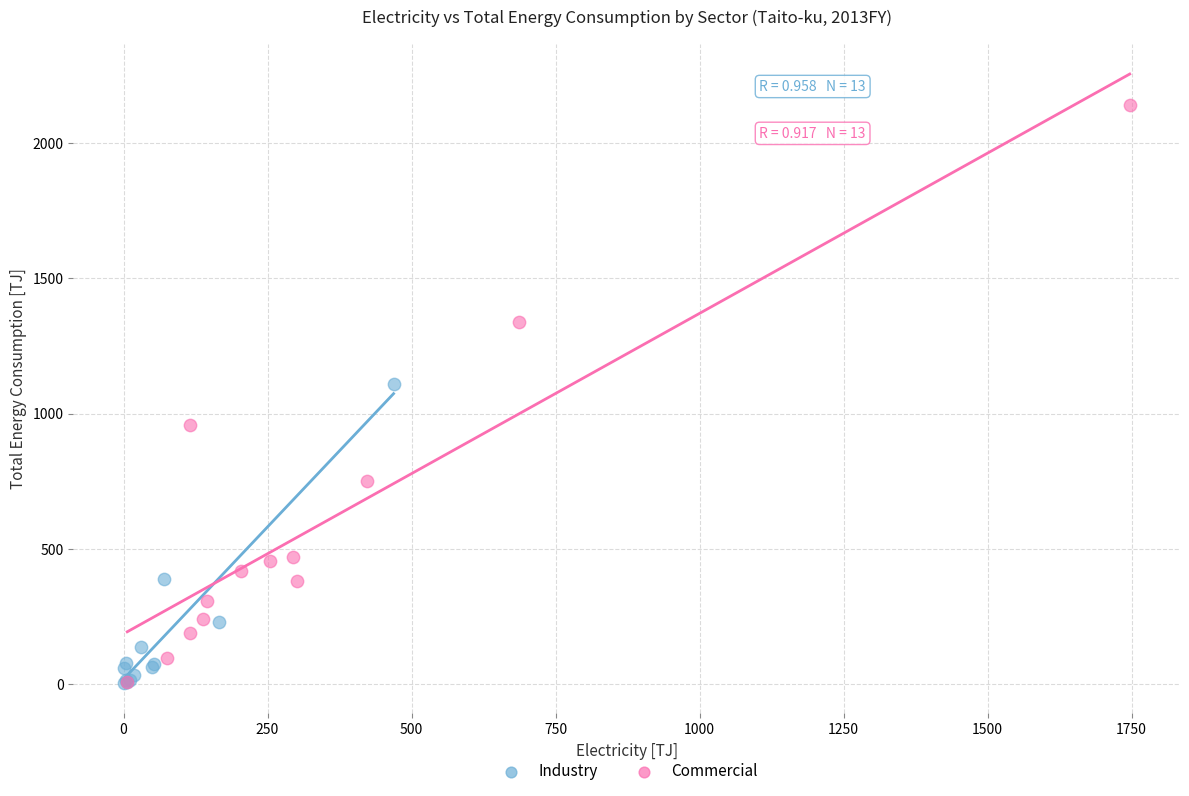

Which series has the widest spread of Y values?

Commercial